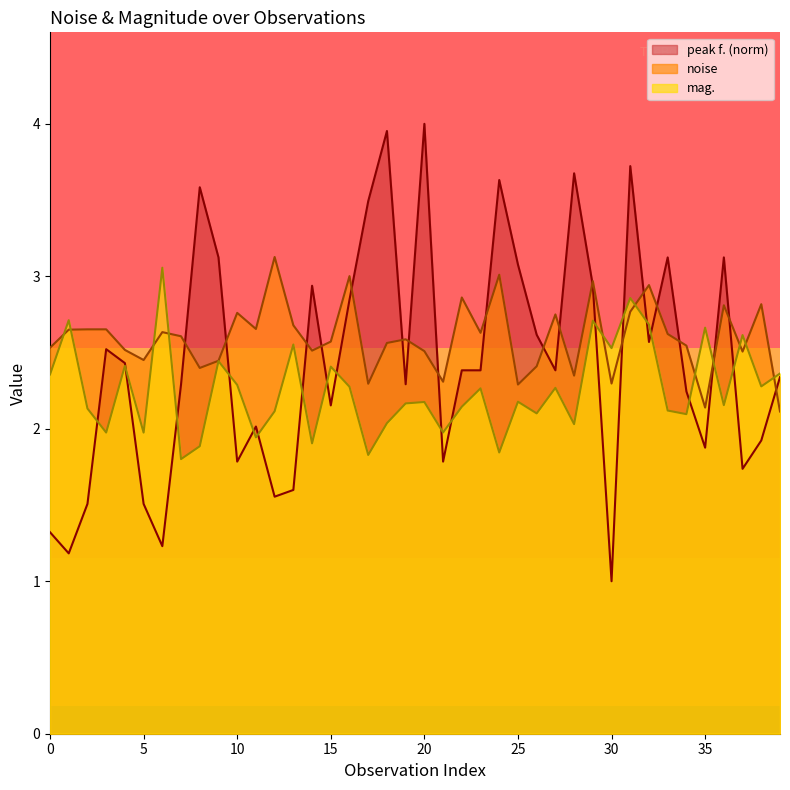

Does the chart have visible grid lines?

No